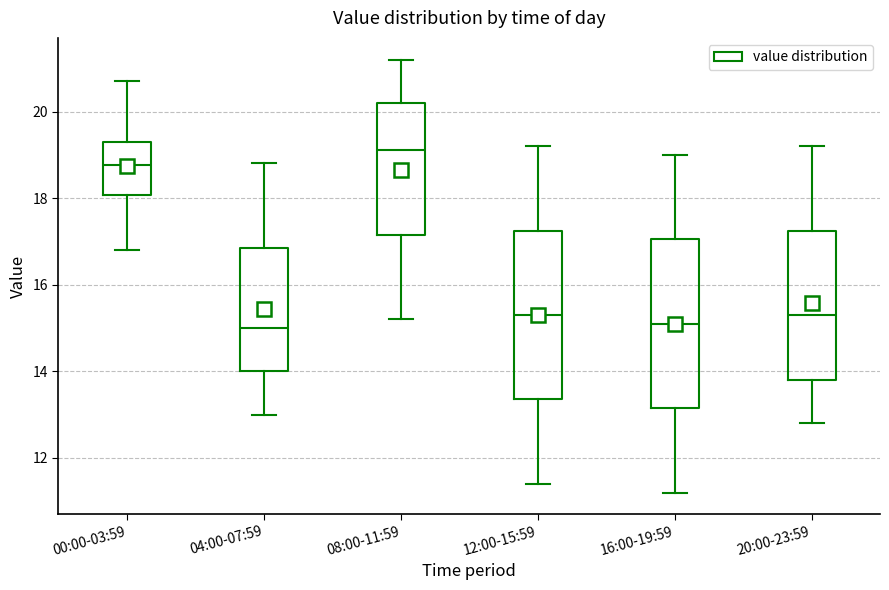

Reading left to right, transcribe this box plot: for each box, give where its median line is, the range the box spans, and where its two whiskers end, as read against the y-axis. The values are not printed on the chart, so give them approximately, as read against the axis.

00:00-03:59: median 18.8, box 18.0 to 19.2, whiskers 16.8 to 20.8
04:00-07:59: median 15.0, box 14.0 to 16.8, whiskers 13.0 to 18.8
08:00-11:59: median 19.2, box 17.2 to 20.2, whiskers 15.2 to 21.2
12:00-15:59: median 15.4, box 13.4 to 17.2, whiskers 11.4 to 19.2
16:00-19:59: median 15.2, box 13.2 to 17.0, whiskers 11.2 to 19.0
20:00-23:59: median 15.4, box 13.8 to 17.2, whiskers 12.8 to 19.2